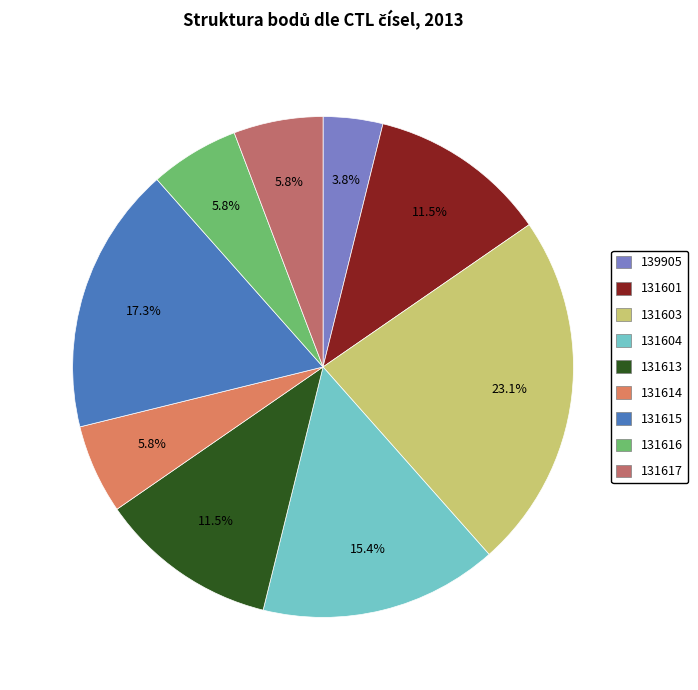

How many segments does this pie chart have?

9